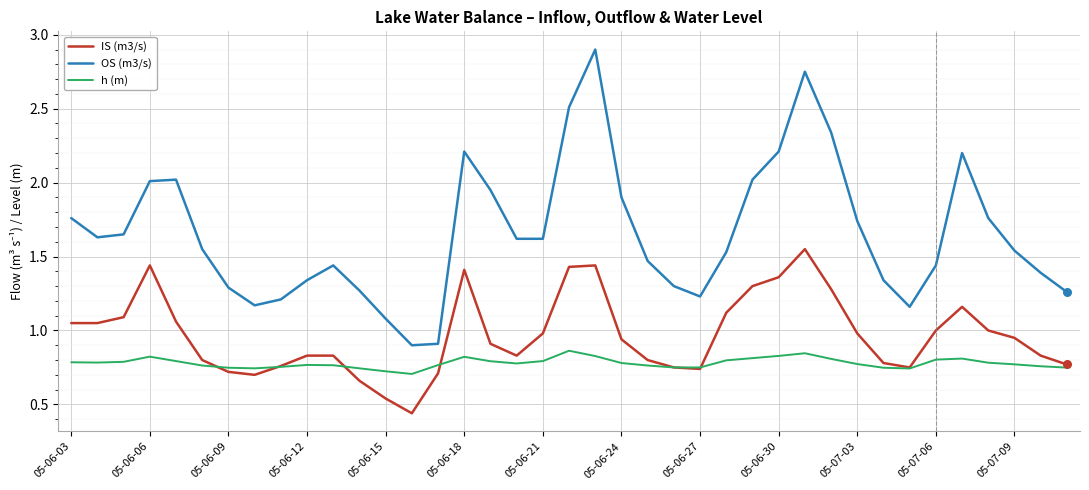

Which series has the largest total across all categories?

OS (m3/s)